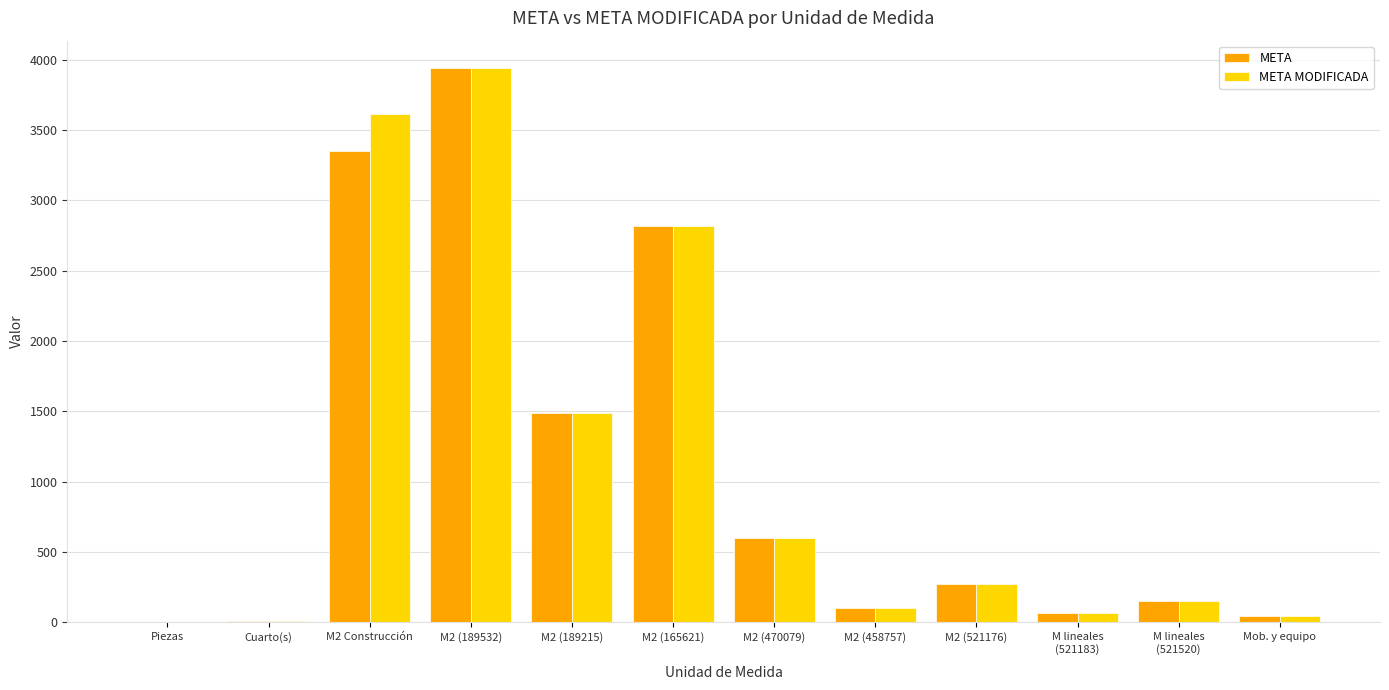

What is the maximum value shown in the chart?

3937.2